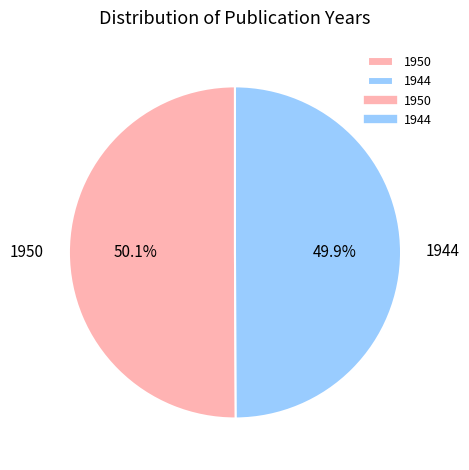

The 1950 slice represents 58% of the pie. True or false?

False